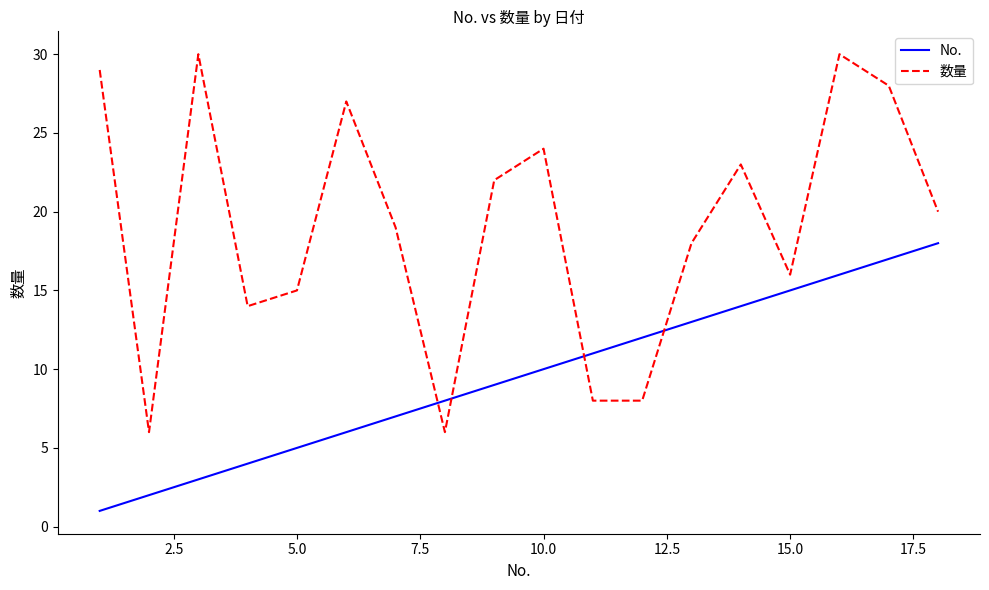

List the series in order of their overall mean, lowest first.

No., 数量